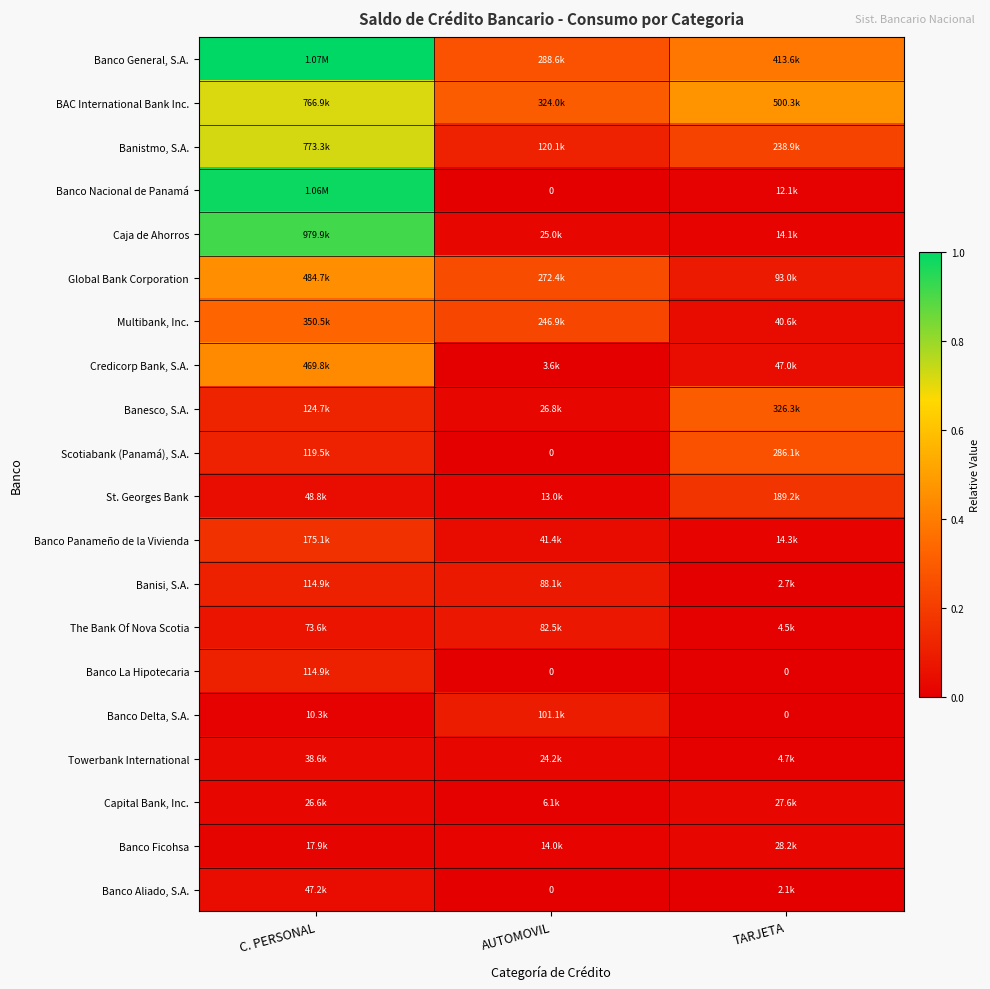

The Capital Bank, Inc. series shows 0.0 at TARJETA. True or false?

False